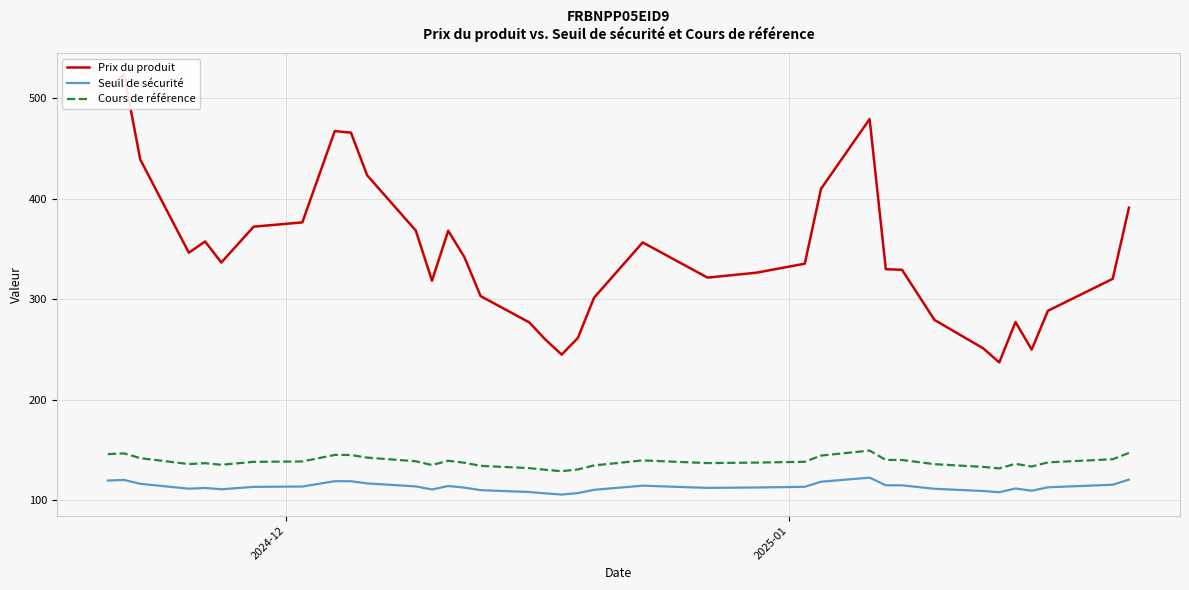

True or false: Seuil de sécurité and Cours de référence intersect in this chart.

False